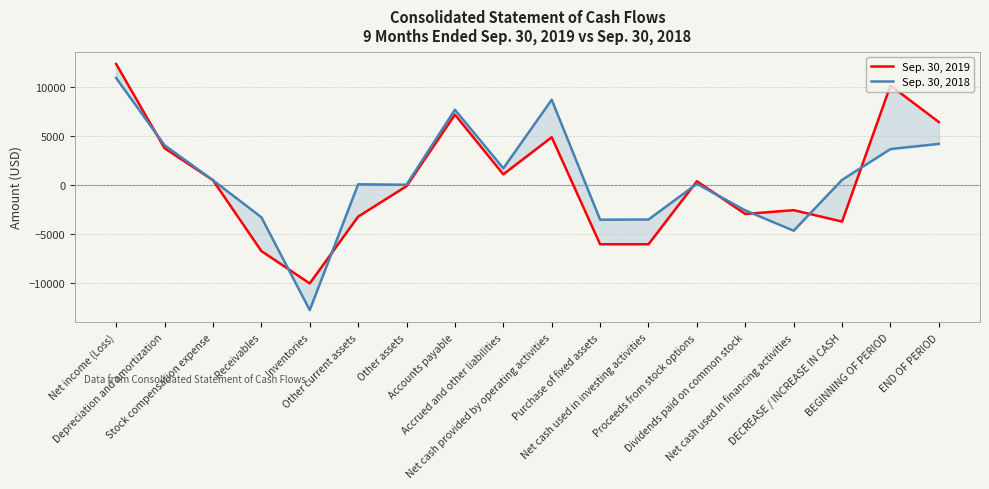

What is the approximate value of Sep. 30, 2019 at Other assets, to the nearest 50?

-100